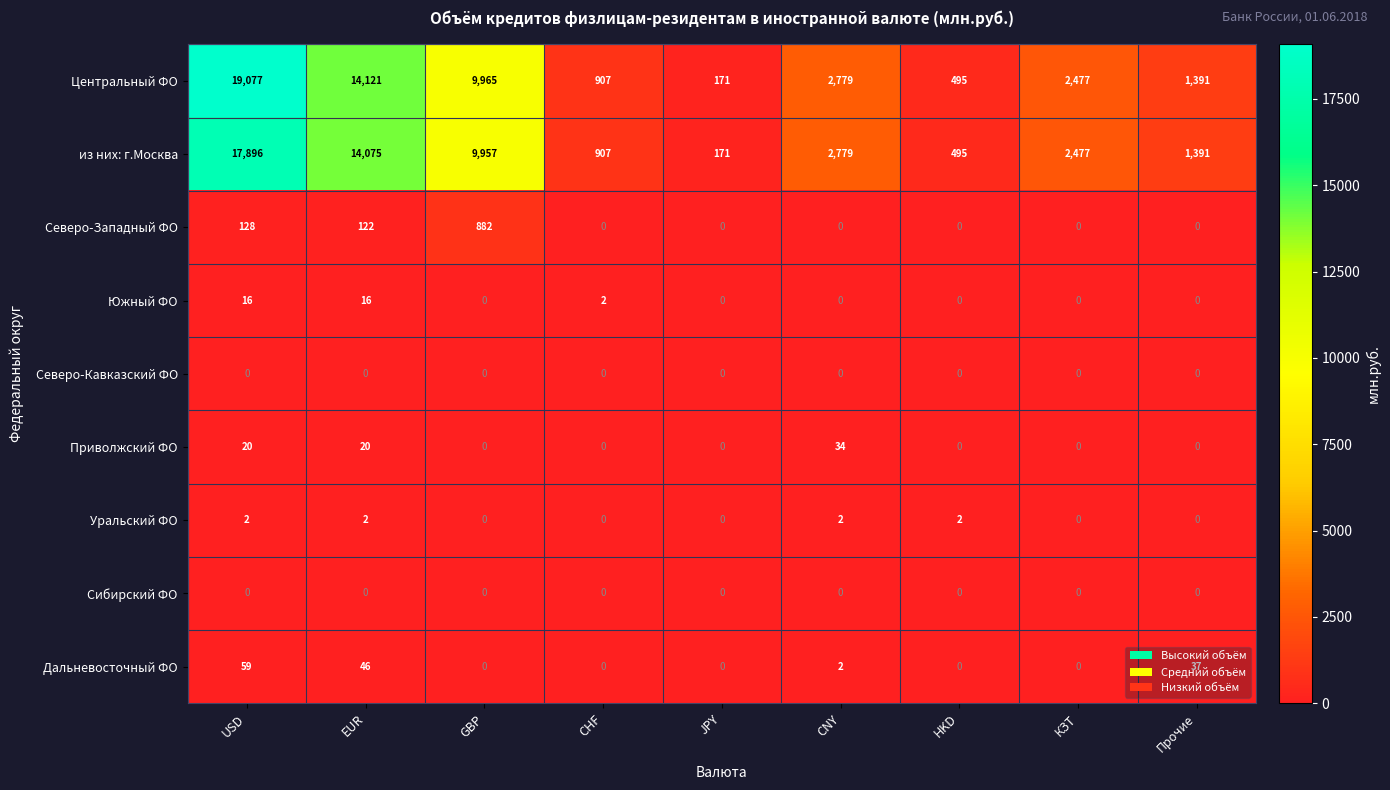

At which label is Южный ФО closest to 8?

CHF